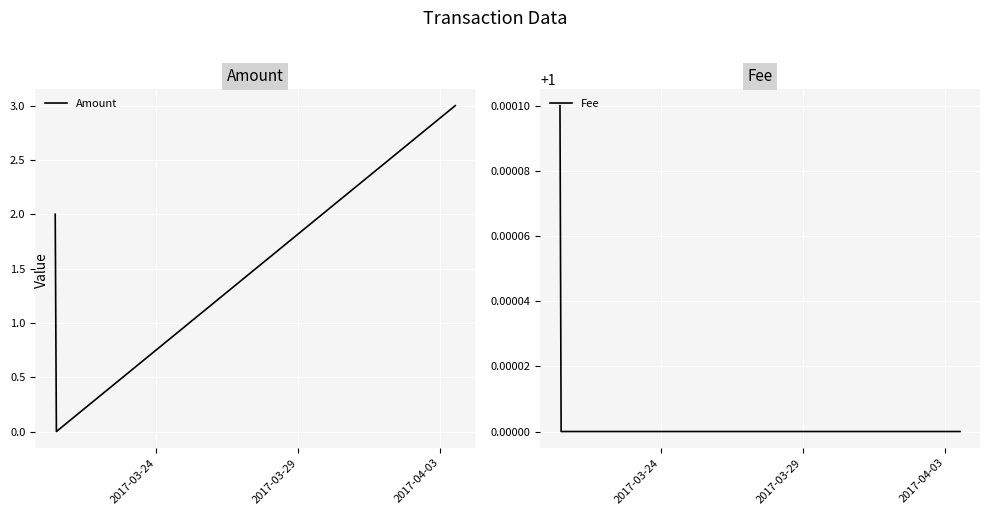

How many values in the Fee series exceed 1?

1